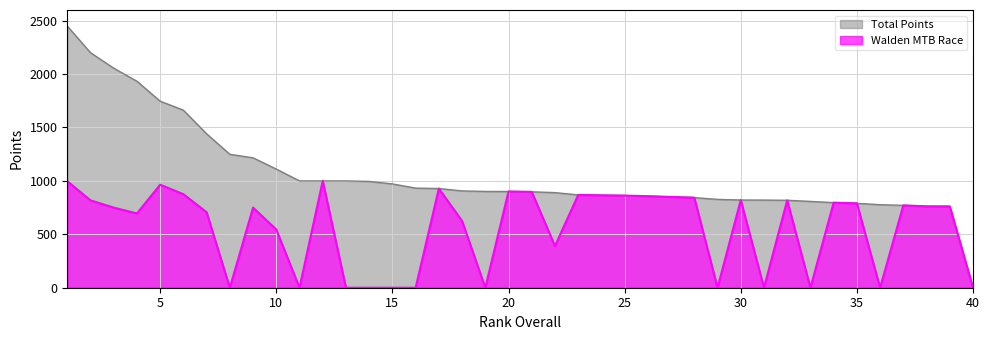

True or false: Total Points has a value of 1535.7 at 15.

False